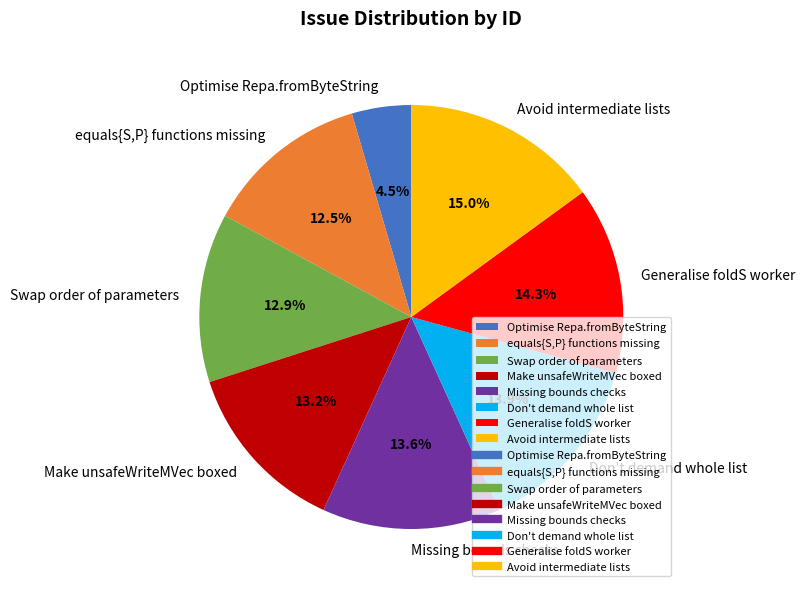

What portion of the pie excludes Avoid intermediate lists?

85.0%